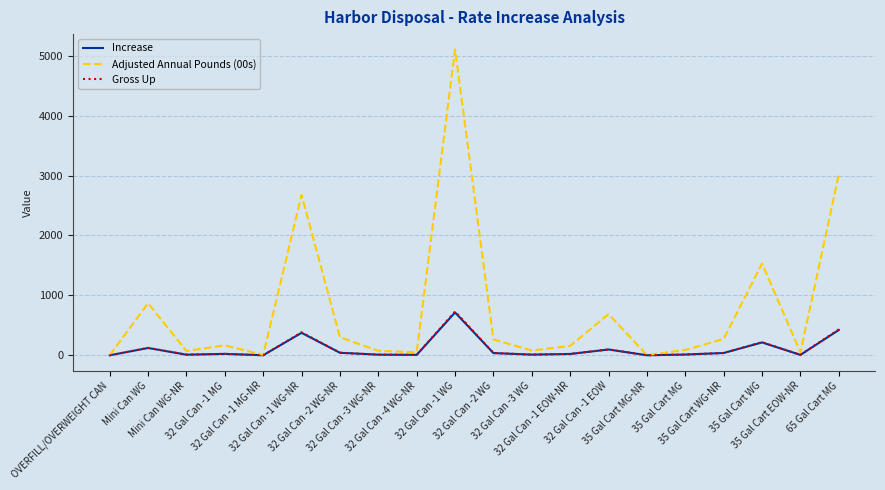

Which series has the largest total across all categories?

Adjusted Annual Pounds (00s)